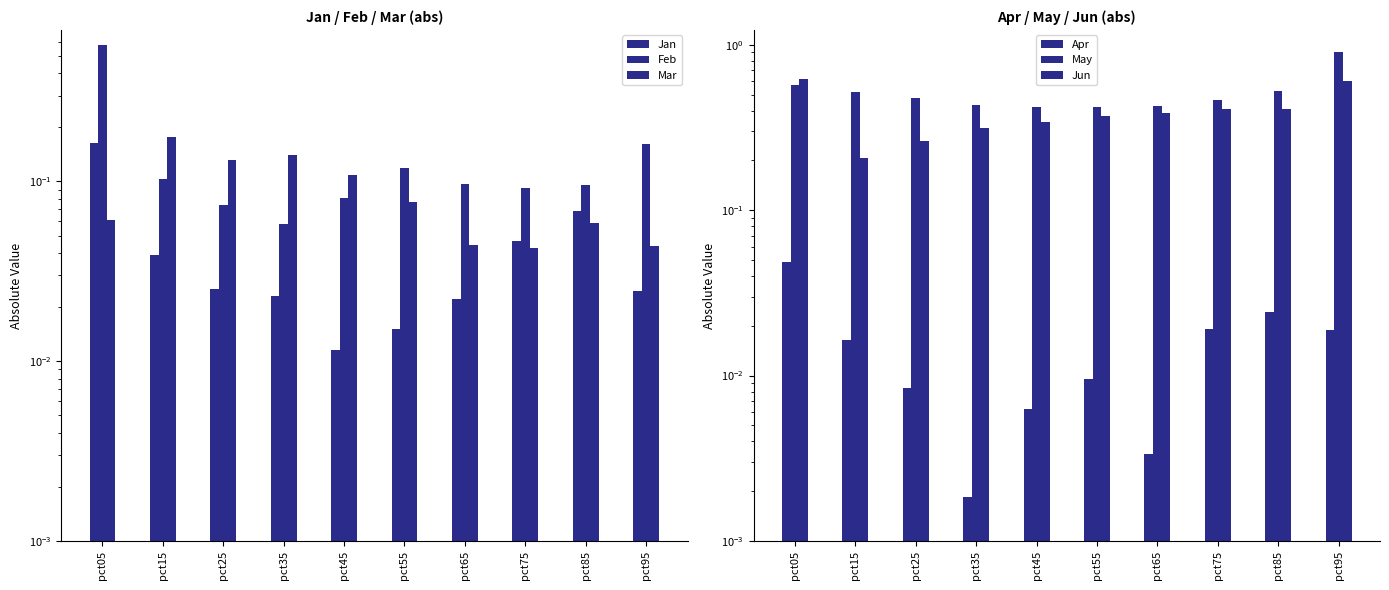

Reading left to right, transcribe all the data shown in this chart.

Jan: pct05=0.2	pct15=0.0	pct25=0.0	pct35=0.0	pct45=0.0	pct55=0.0	pct65=0.0	pct75=0.0	pct85=0.1	pct95=0.0
Feb: pct05=0.6	pct15=0.1	pct25=0.1	pct35=0.1	pct45=0.1	pct55=0.1	pct65=0.1	pct75=0.1	pct85=0.1	pct95=0.2
Mar: pct05=0.1	pct15=0.2	pct25=0.1	pct35=0.1	pct45=0.1	pct55=0.1	pct65=0.0	pct75=0.0	pct85=0.1	pct95=0.0
Apr: pct05=0.0	pct15=0.0	pct25=0.0	pct35=0.0	pct45=0.0	pct55=0.0	pct65=0.0	pct75=0.0	pct85=0.0	pct95=0.0
May: pct05=0.6	pct15=0.5	pct25=0.5	pct35=0.4	pct45=0.4	pct55=0.4	pct65=0.4	pct75=0.5	pct85=0.5	pct95=0.9
Jun: pct05=0.6	pct15=0.2	pct25=0.3	pct35=0.3	pct45=0.3	pct55=0.4	pct65=0.4	pct75=0.4	pct85=0.4	pct95=0.6